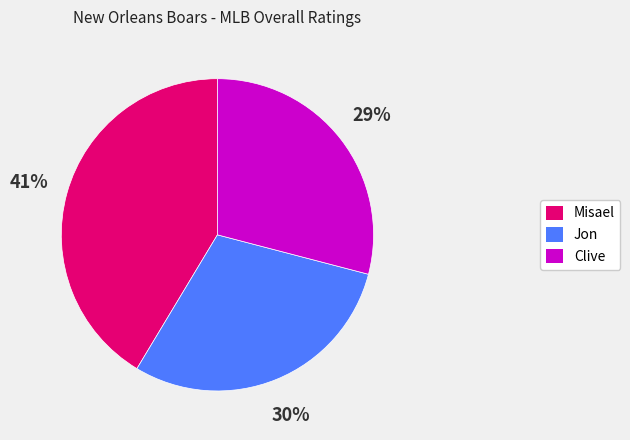

Does Clive represent more than half of the total?

No